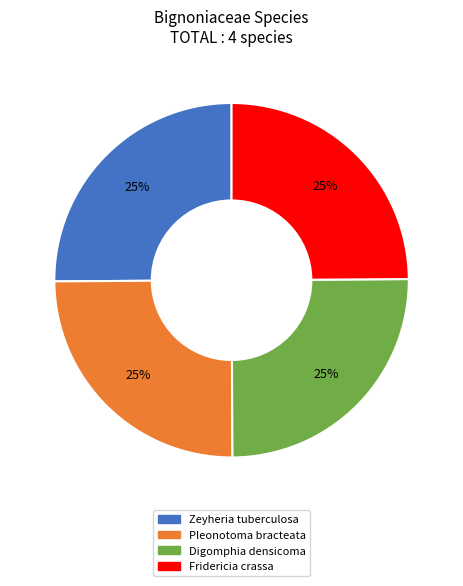

To the nearest percent, what is the average slice percentage?

25%